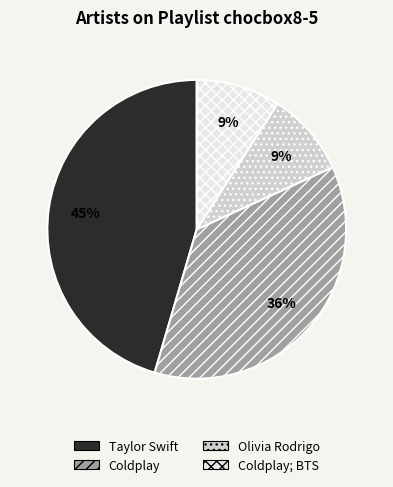

To the nearest percent, what is the average slice percentage?

25%